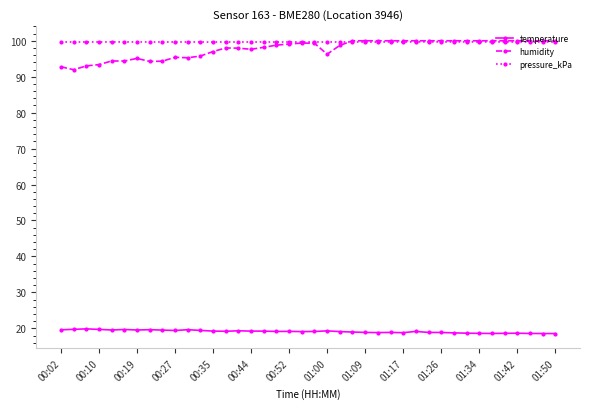

Which series has the widest spread of values?

humidity